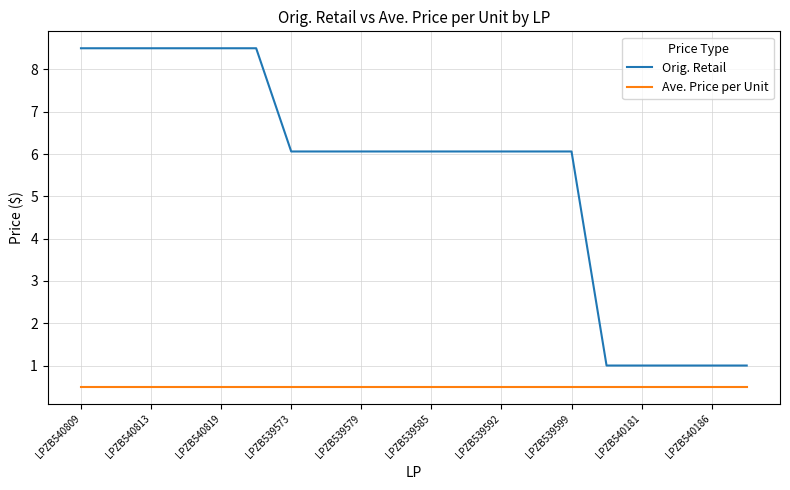

What is the maximum value shown in the chart?

8.5